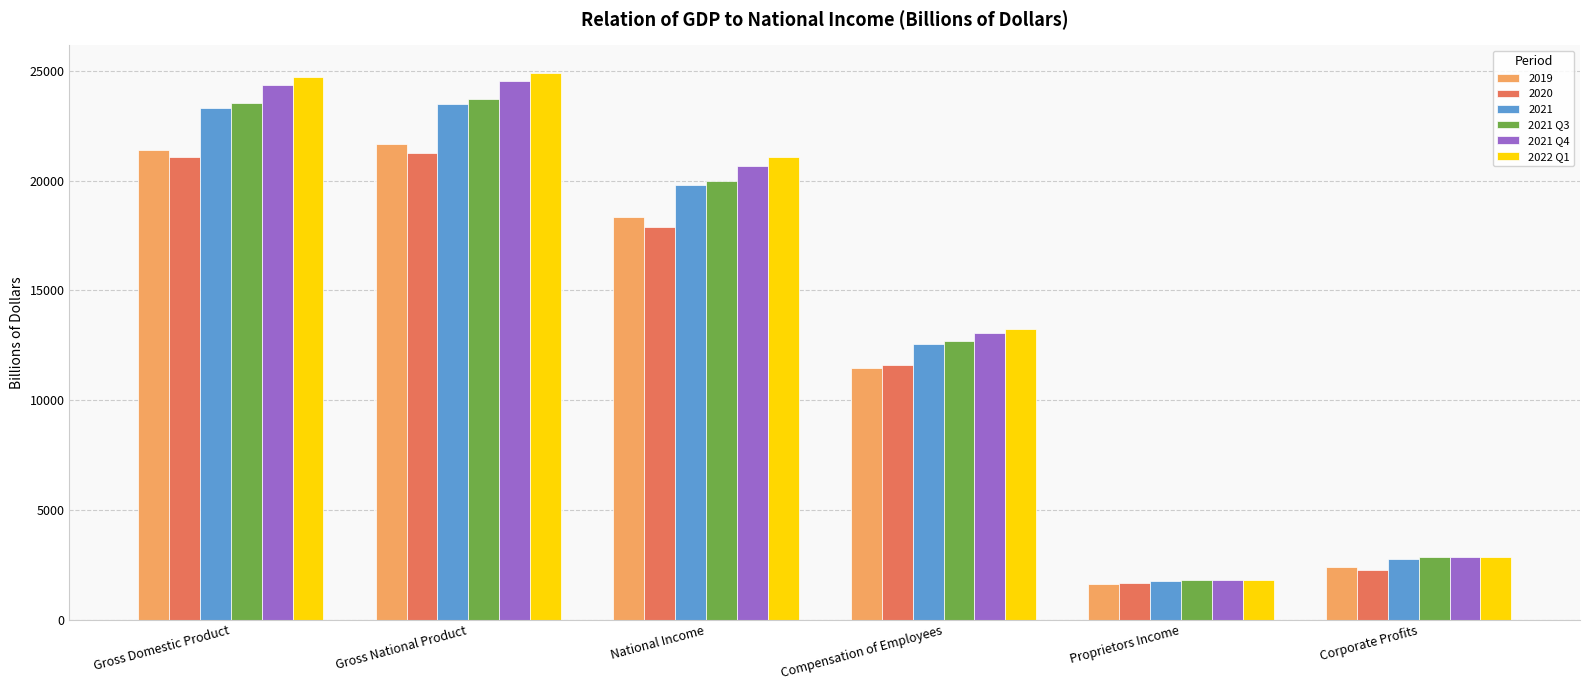

What is the sum of all 2021 Q4 values?

87249.7